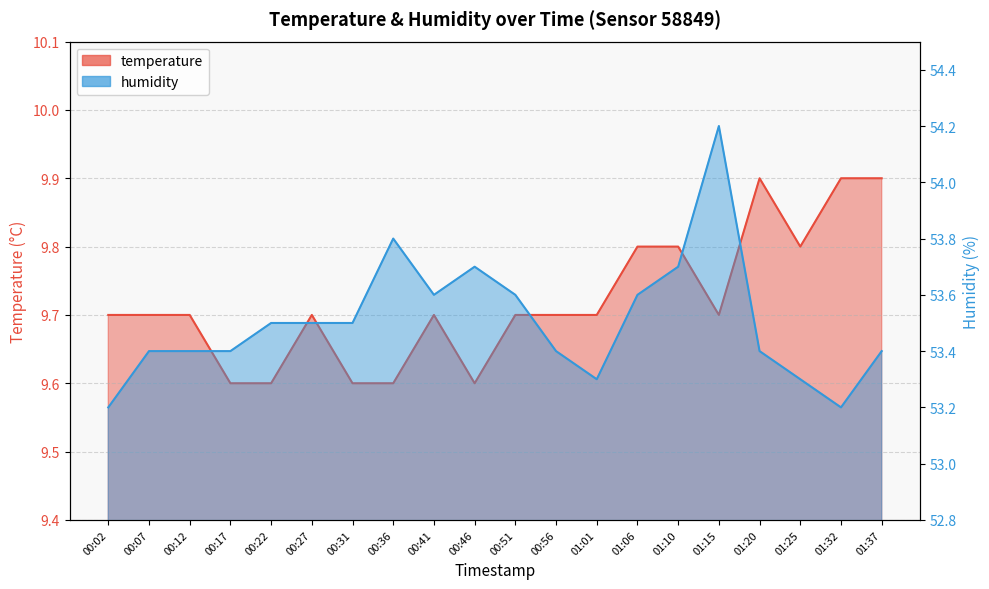

At how many categories does at least one series exceed 13?

20